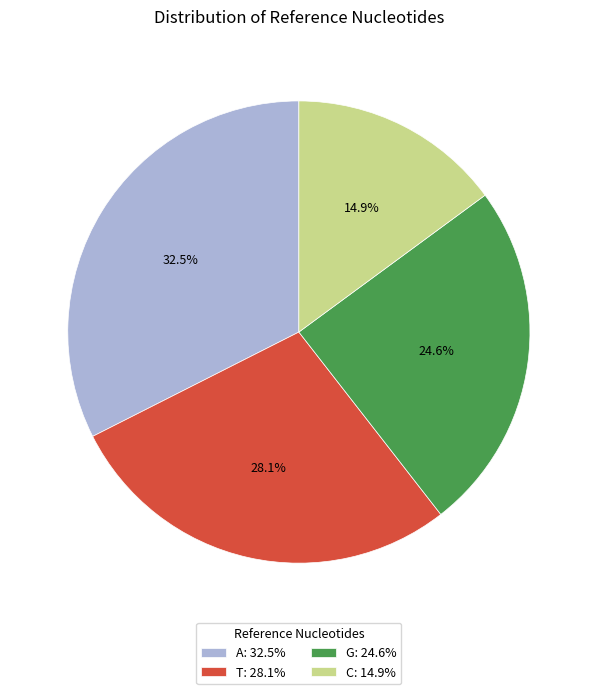

Combined, what portion of the pie is A and C?

47.4%